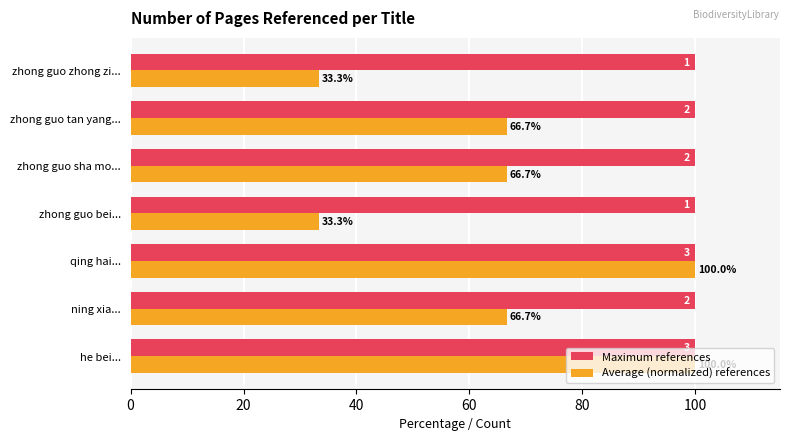

True or false: Maximum references has a value of 100.0 at he bei....

True